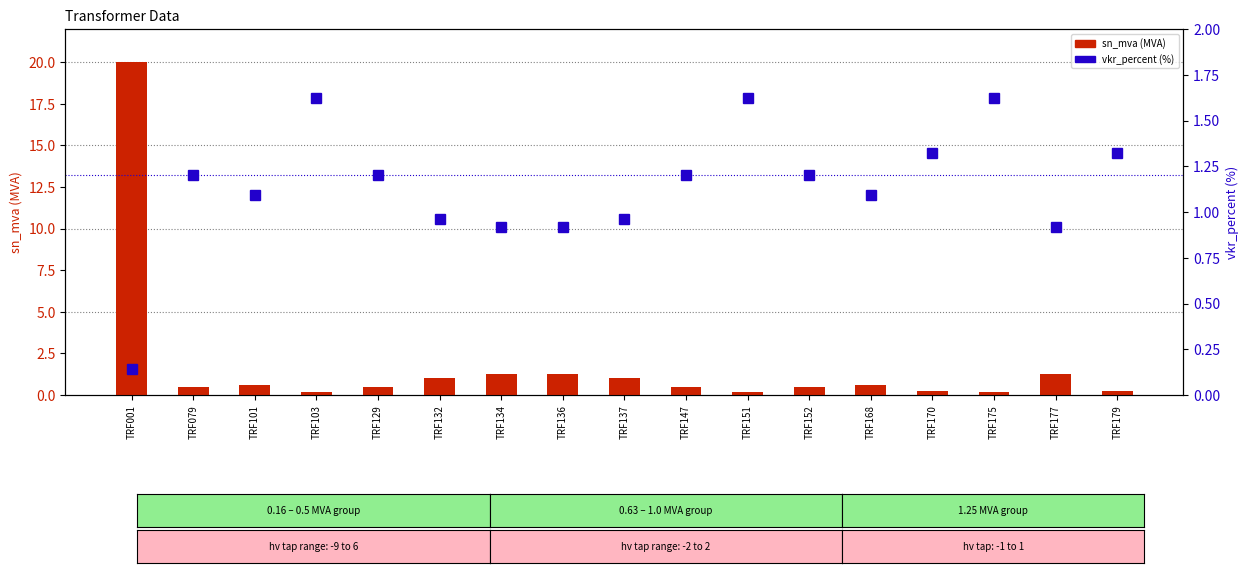

What is the difference between the maximum and minimum values in the sn_mva (MVA) series?

19.8